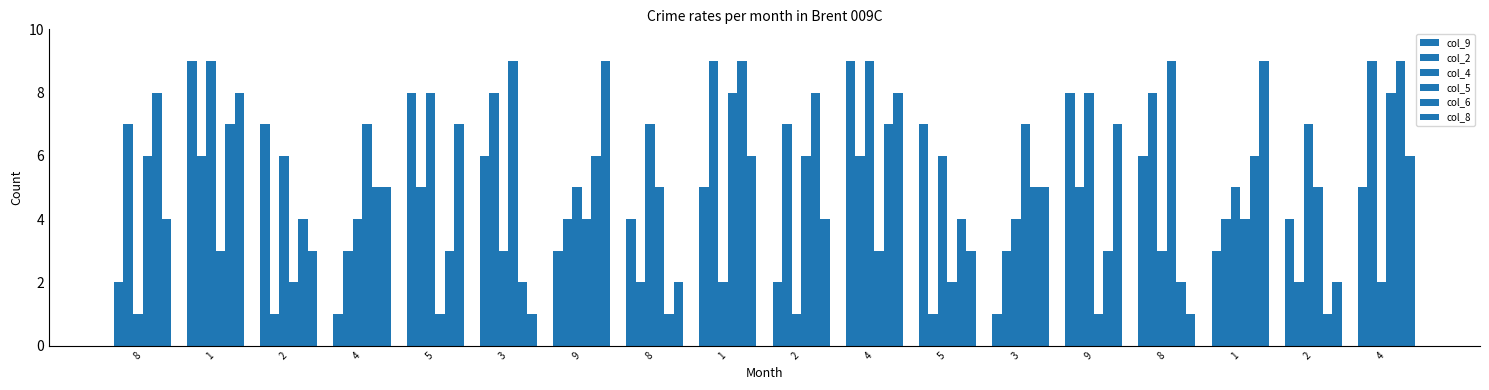

Which has a higher value, 5 or 3?

5